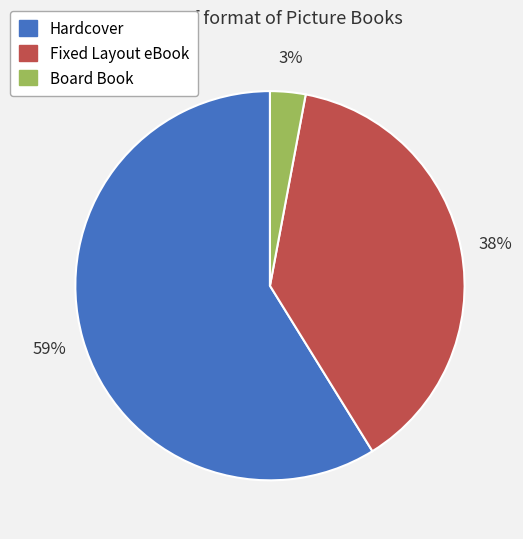

Between Board Book and Fixed Layout eBook, which is larger?

Fixed Layout eBook